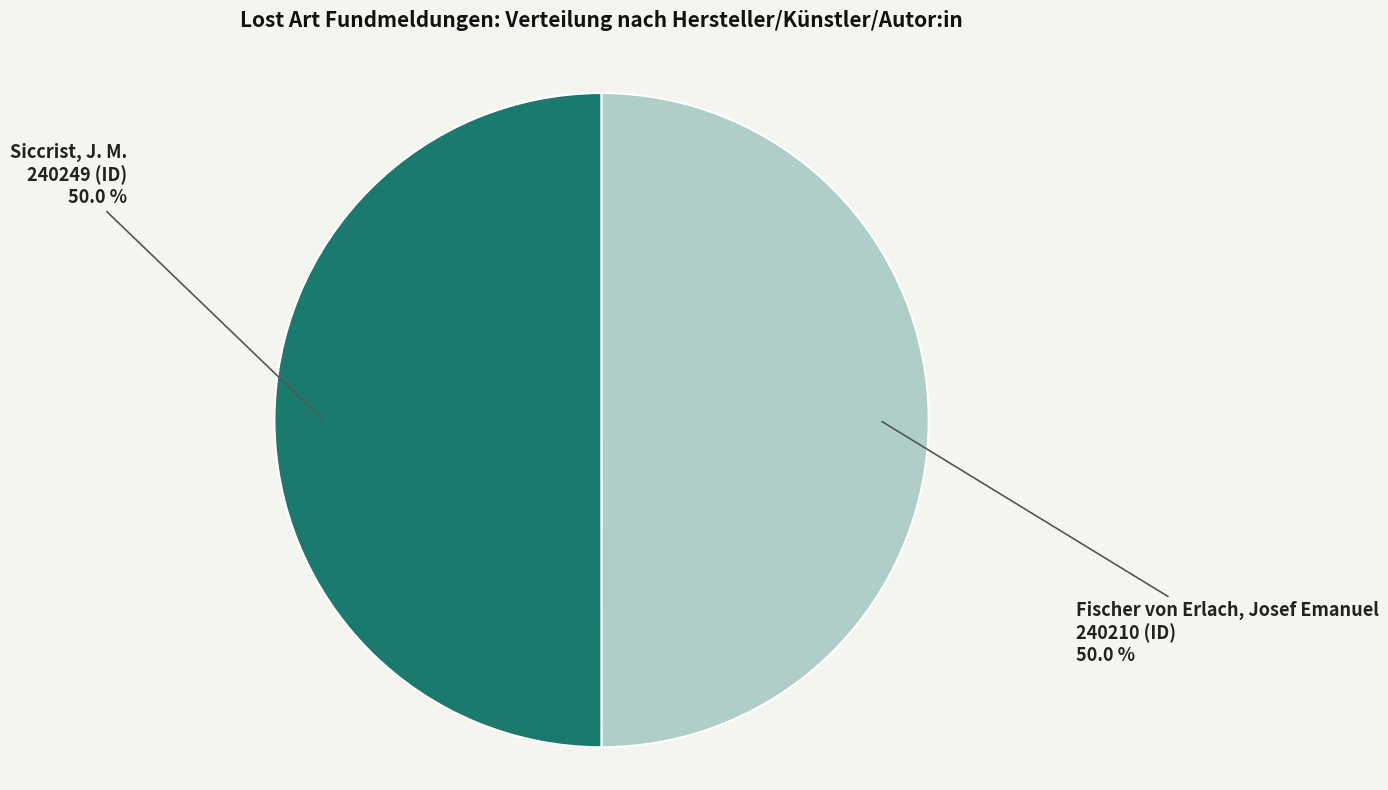

What is the ratio of the value at Siccrist, J. M. to the value at Fischer von Erlach, Josef Emanuel?

1.0